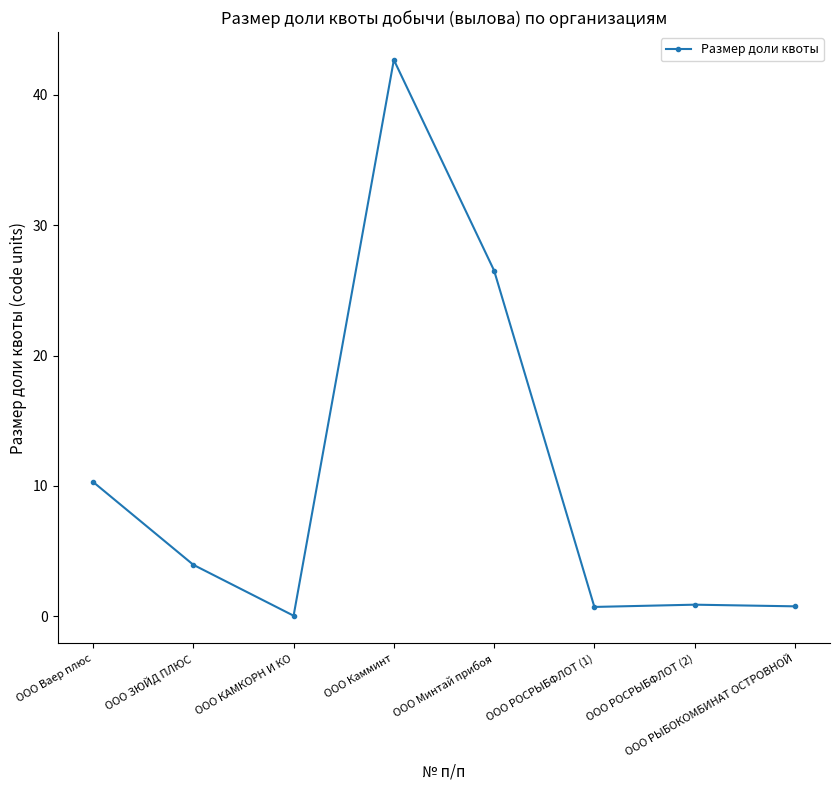

At which label is the value closest to 21?

ООО Минтай прибоя